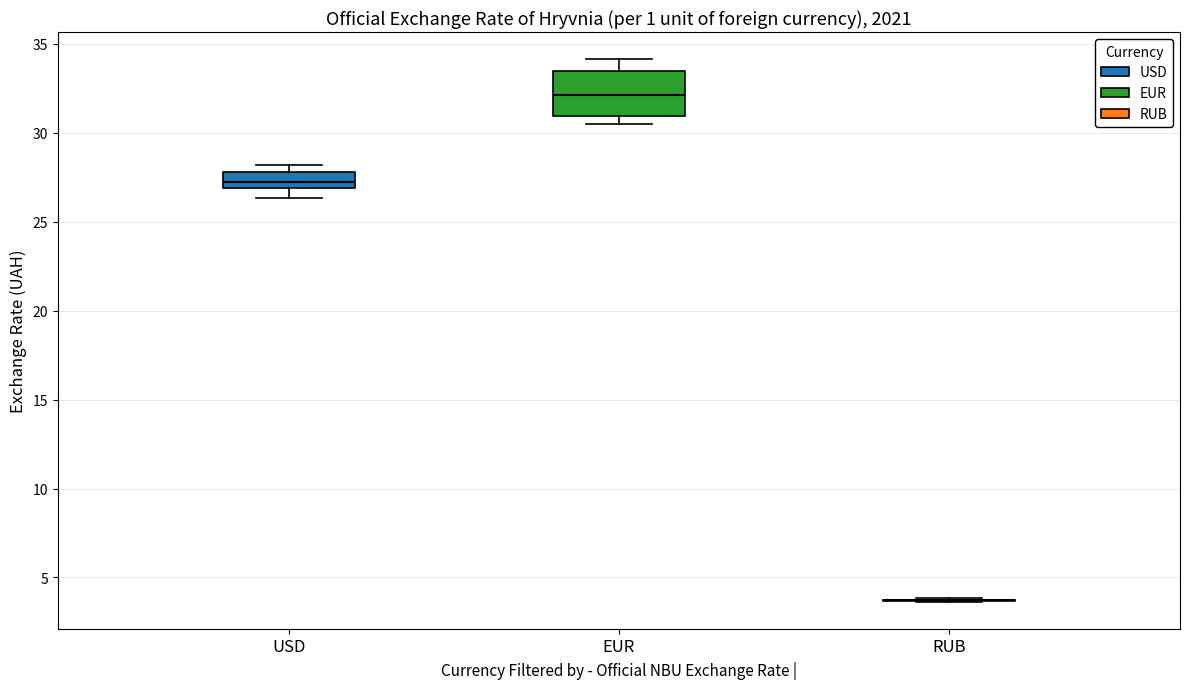

Reading left to right, transcribe this box plot: for each box, give where its median line is, the range the box spans, and where its two whiskers end, as read against the y-axis. The values are not printed on the chart, so give them approximately, as read against the axis.

USD: median 27.0 (inside the box), box 27.0 to 28.0, whiskers 26.5 to 28.0 (just above the box's upper edge)
EUR: median 32.0, box 31.0 to 33.5, whiskers 30.5 to 34.0
RUB: box collapsed to a line at 3.5, whiskers 3.5 to 4.0